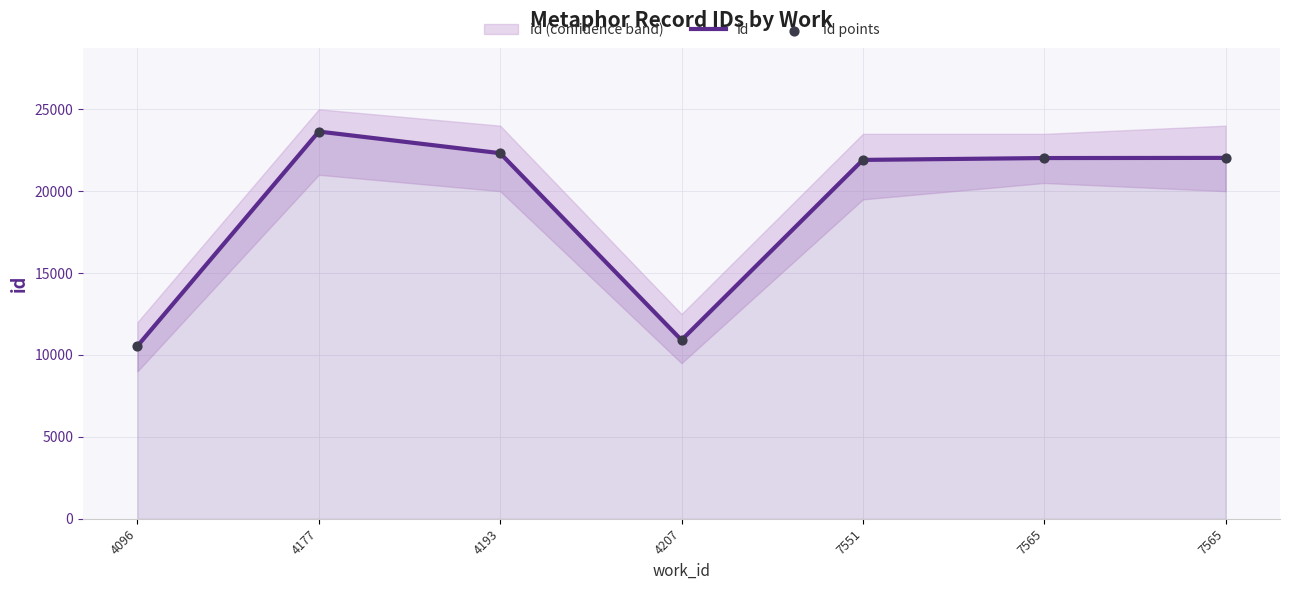

What is the total value across all series at 7565?

44044